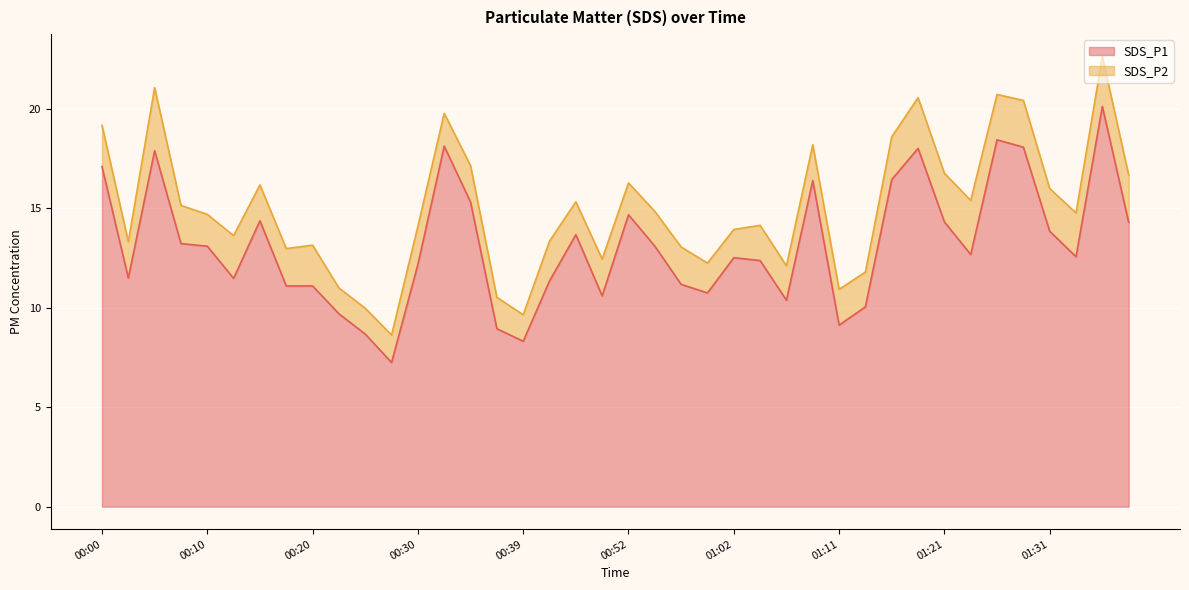

How many values are below 12?

16